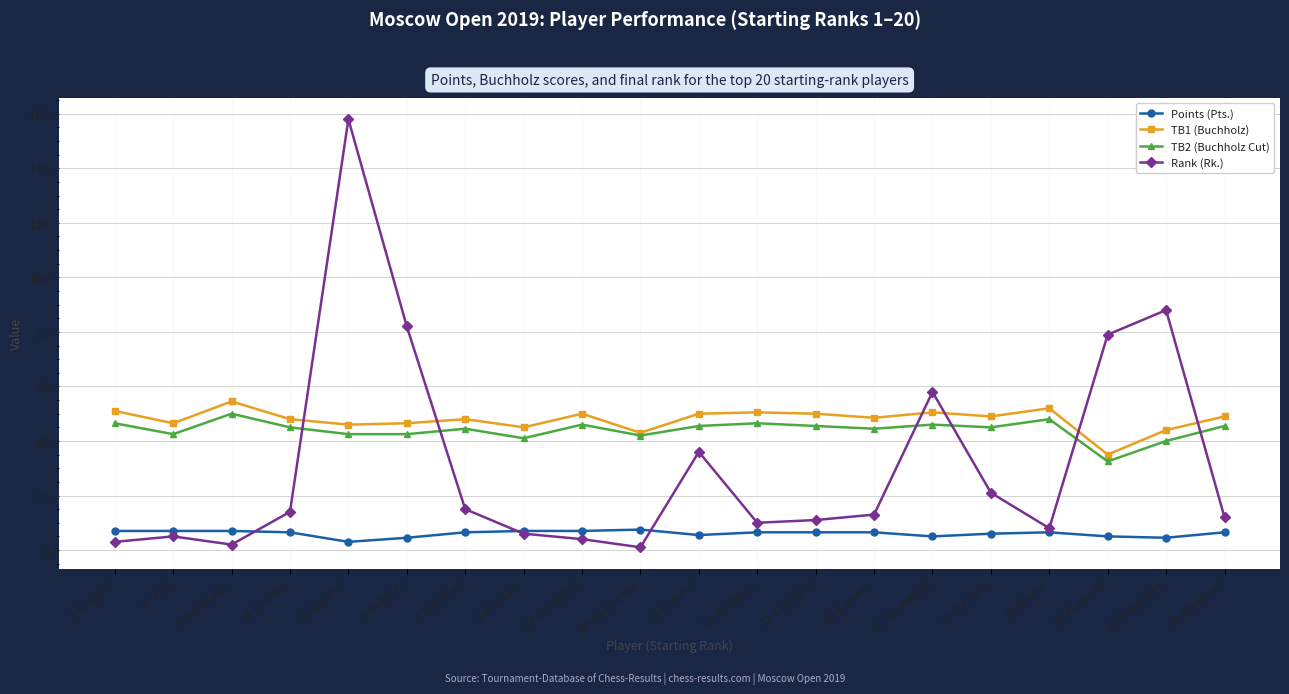

At which label does TB2 (Buchholz Cut) first exceed 45?

1-Sjugirov